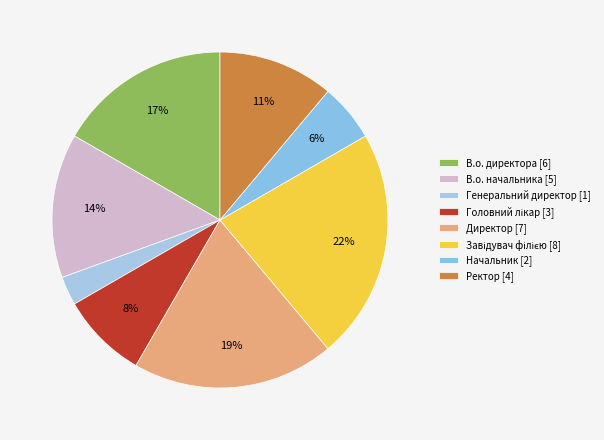

What is the change in value from Начальник to Ректор?

+2